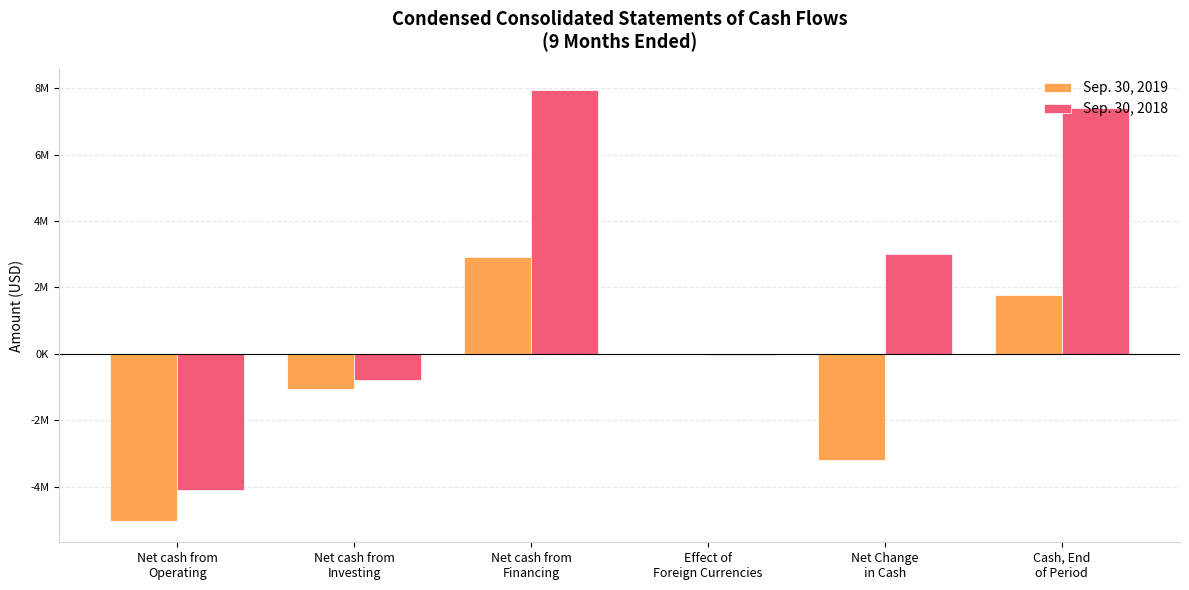

What is the sum of the Sep. 30, 2018 values at Net cash from
Financing and Net cash from
Investing?

7133706